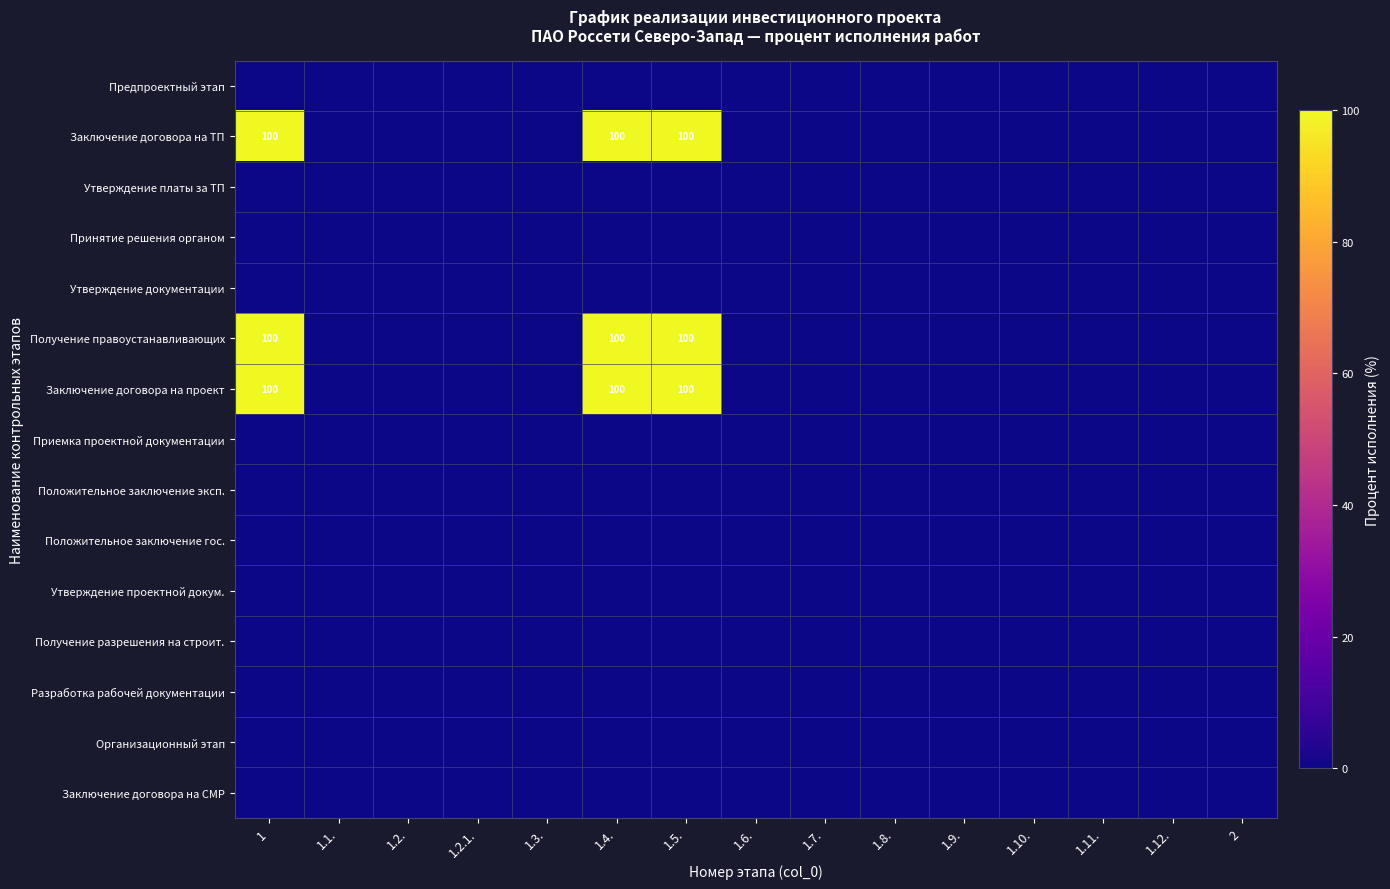

Is the value of Положительное заключение гос. at 1.2.1. greater than the value of Организационный этап at 1.1.?

No